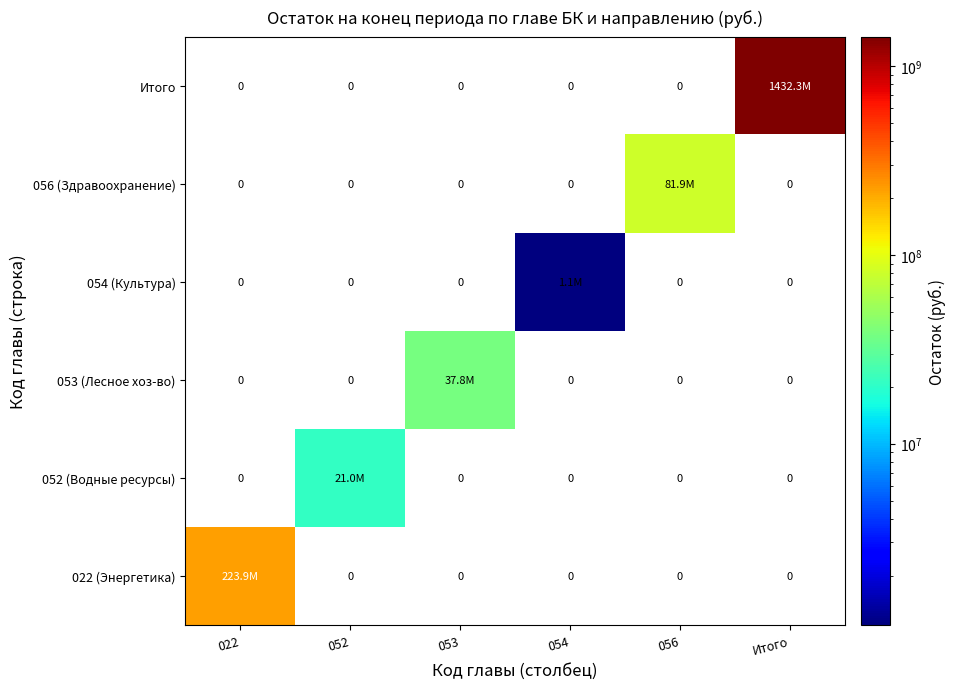

Is the value of 022 (Энергетика) at 053 greater than the value of Итого at 056?

No